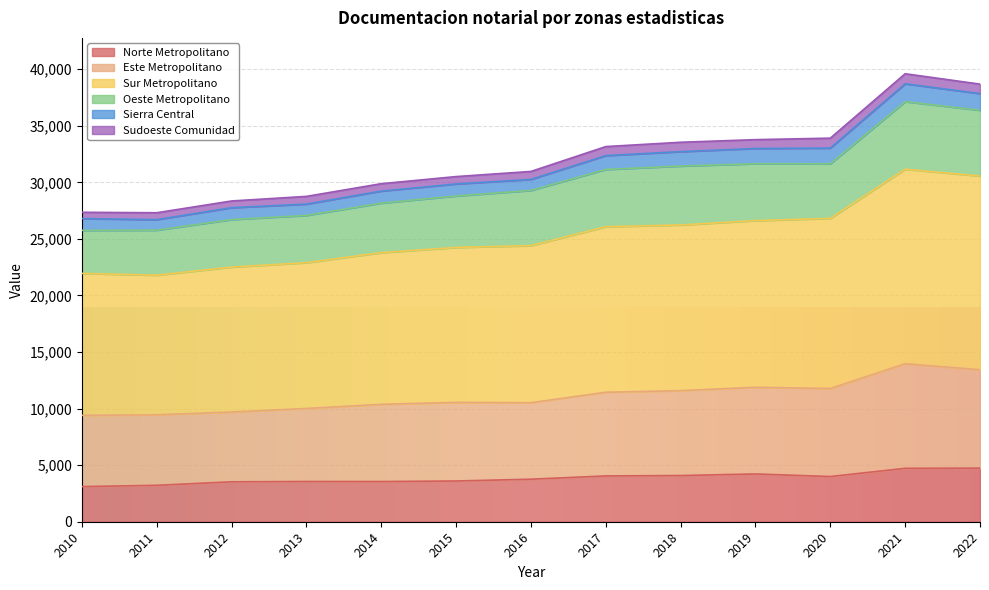

In Este Metropolitano, how many points are lower than both neighbors (excluding endpoints)?

2